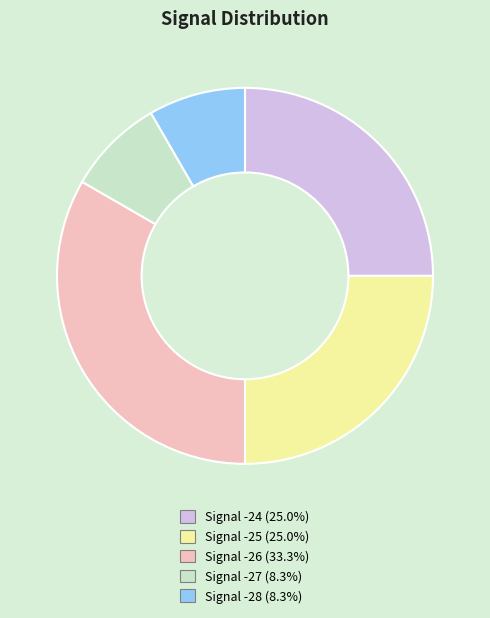

Does any single category account for the majority?

No